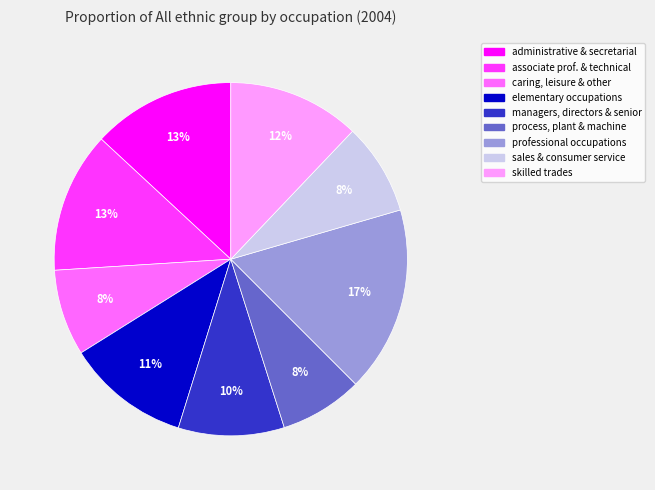

To the nearest percent, what is the average slice percentage?

11%